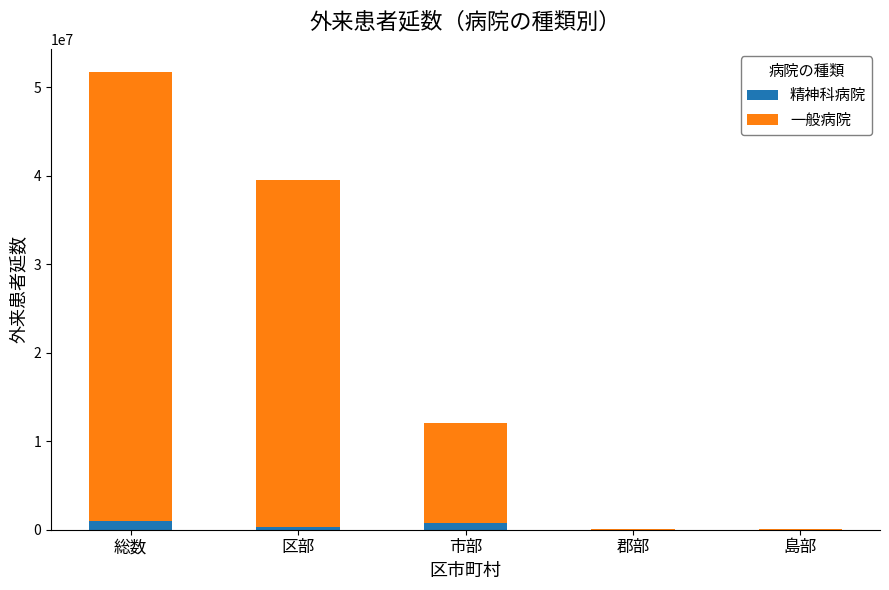

Reading right to left, list the values for the 精神科病院 series.

島部=0	郡部=0	市部=755016	区部=277801	総数=1032817